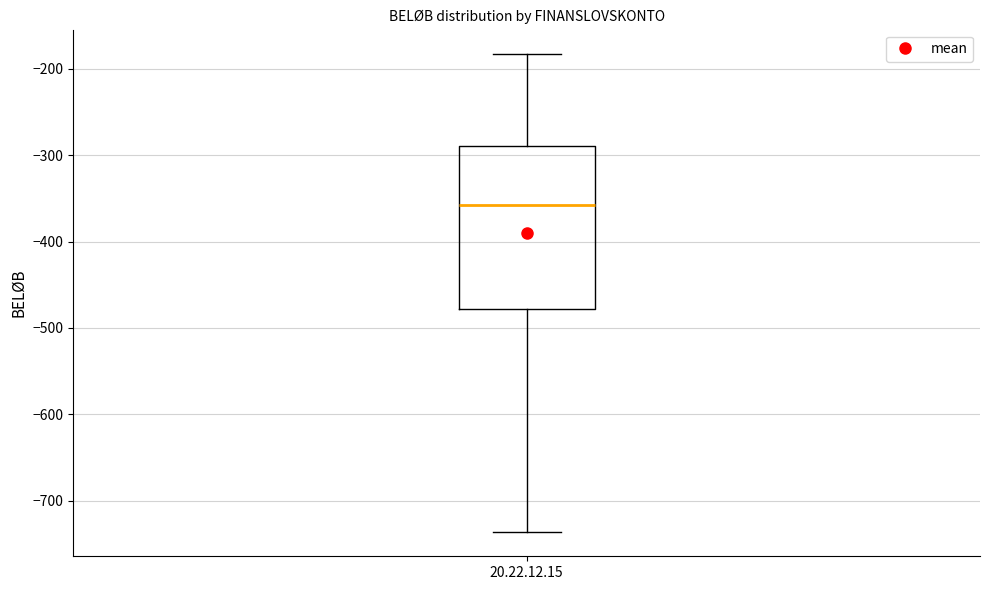

Where does the median line of the box for 20.22.12.15 sit on the y-axis? The values are not printed on the chart, so give them approximately, as read against the axis.

-360